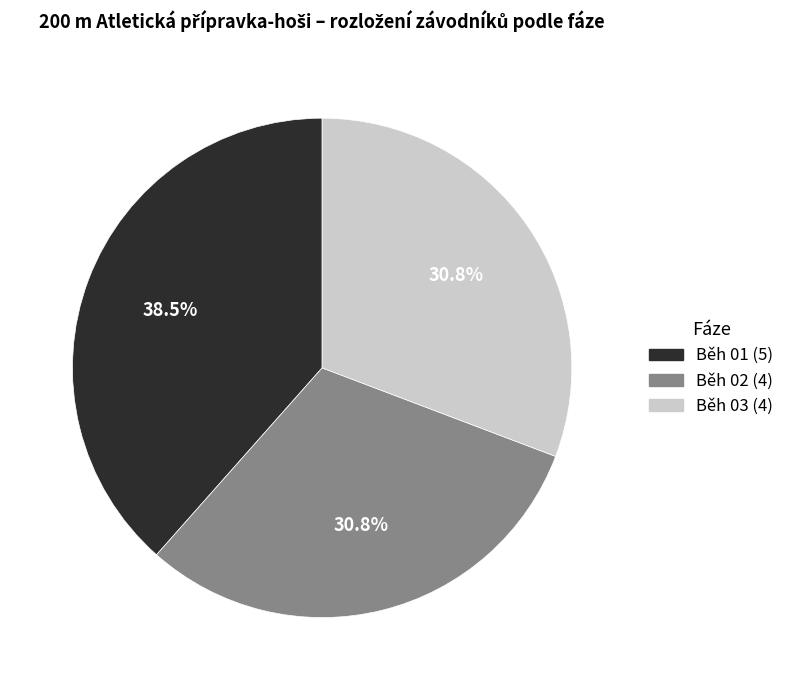

Count the number of slices in the pie.

3